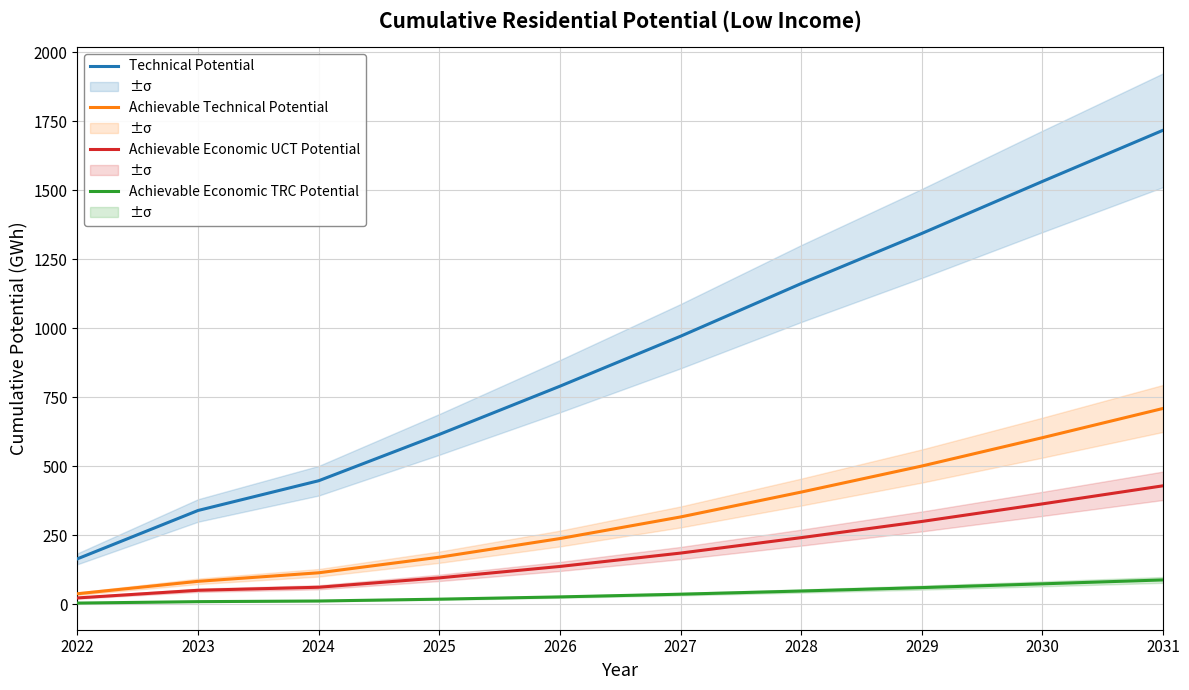

What is the sum of all Achievable Economic TRC Potential values?

379.8